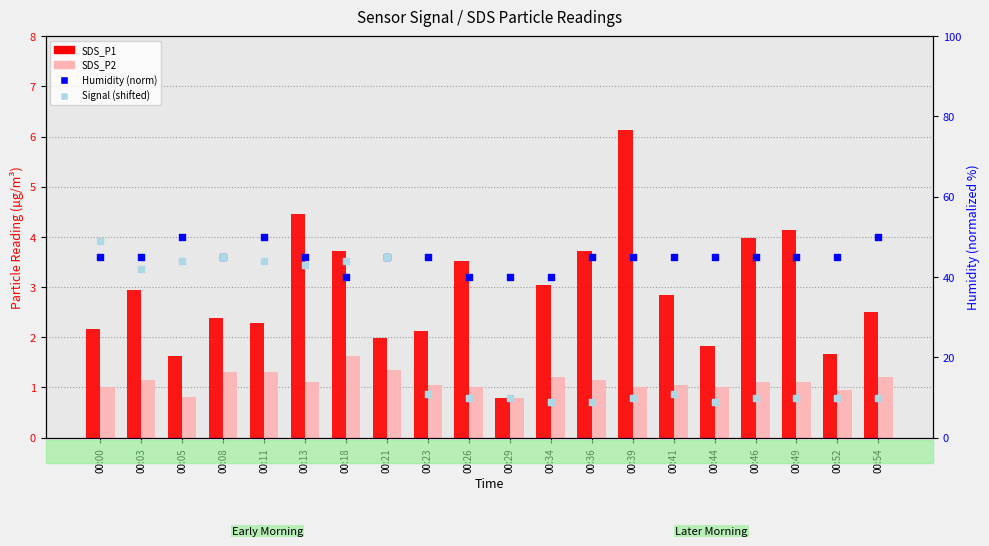

Which series has the largest total across all categories?

Humidity (norm)